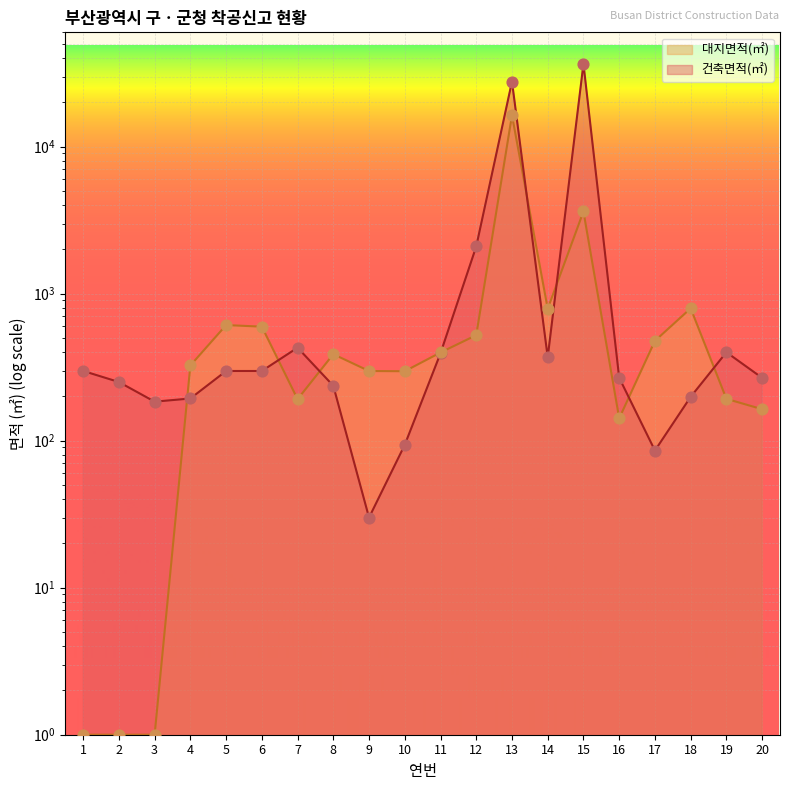

Which series contains the lowest Y value?

연면적(㎡)